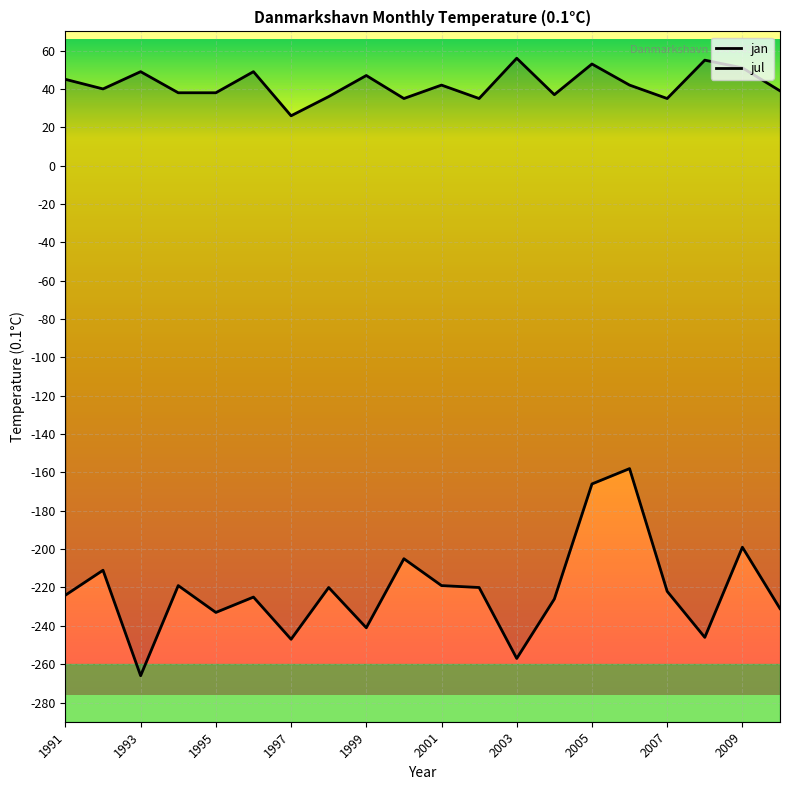

Reading right to left, extract all data points from this chart.

jan: -231	-199	-246	-222	-158	-166	-226	-257	-220	-219	-205	-241	-220	-247	-225	-233	-219	-266	-211	-224
jul: 39	51	55	35	42	53	37	56	35	42	35	47	36	26	49	38	38	49	40	45